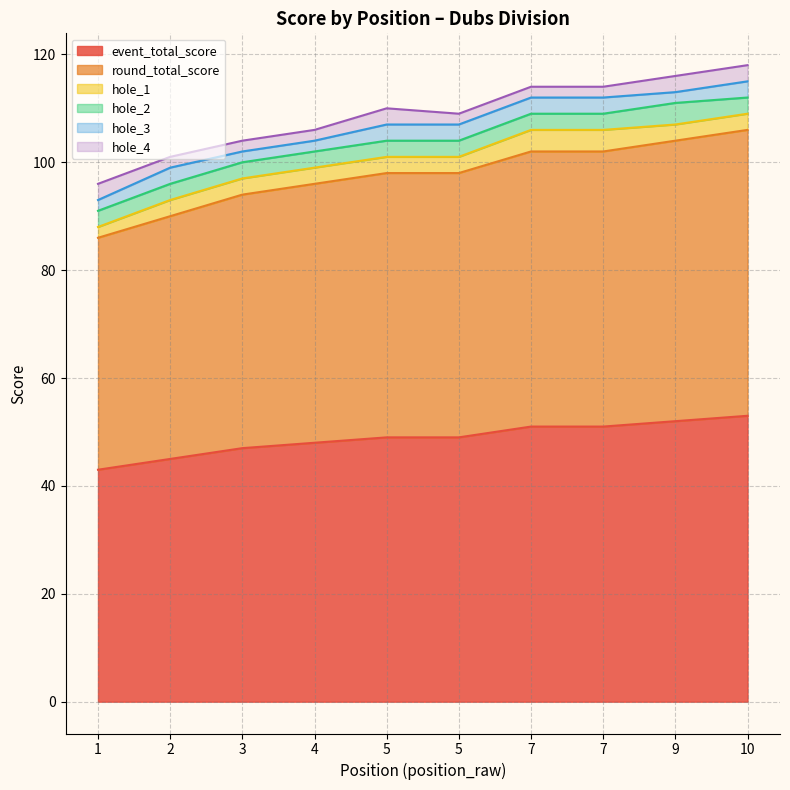

Which series changed the most between 5 and 10?

event_total_score